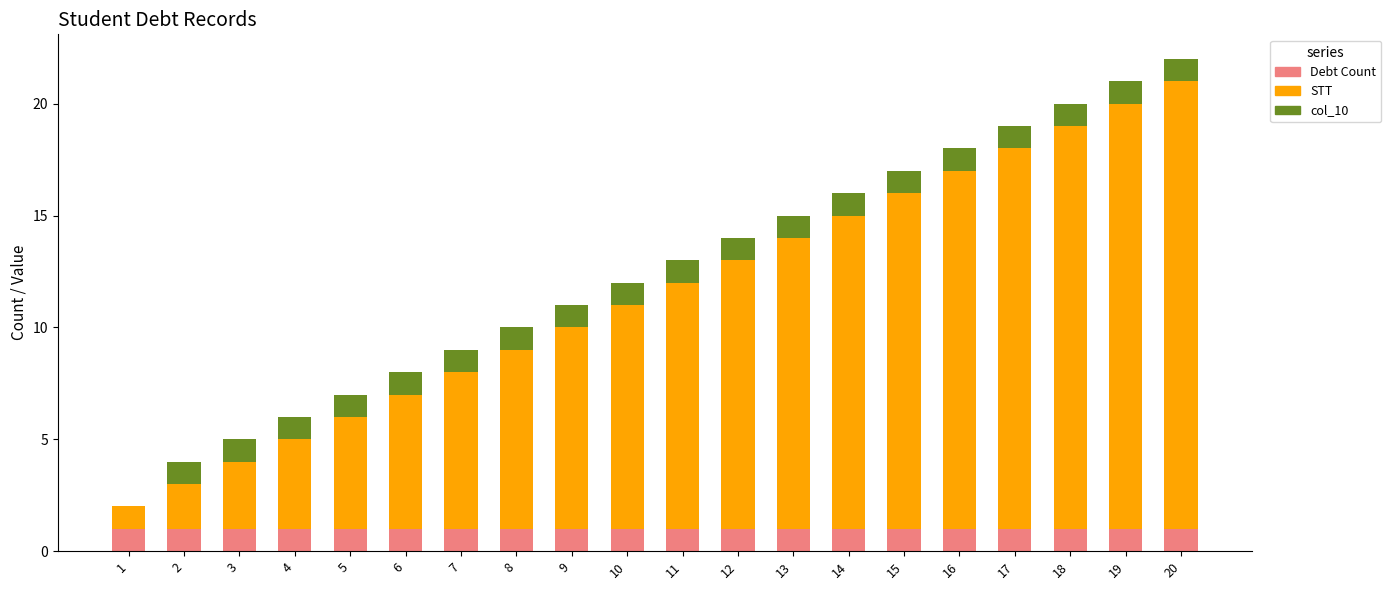

Which series has the largest total across all categories?

STT